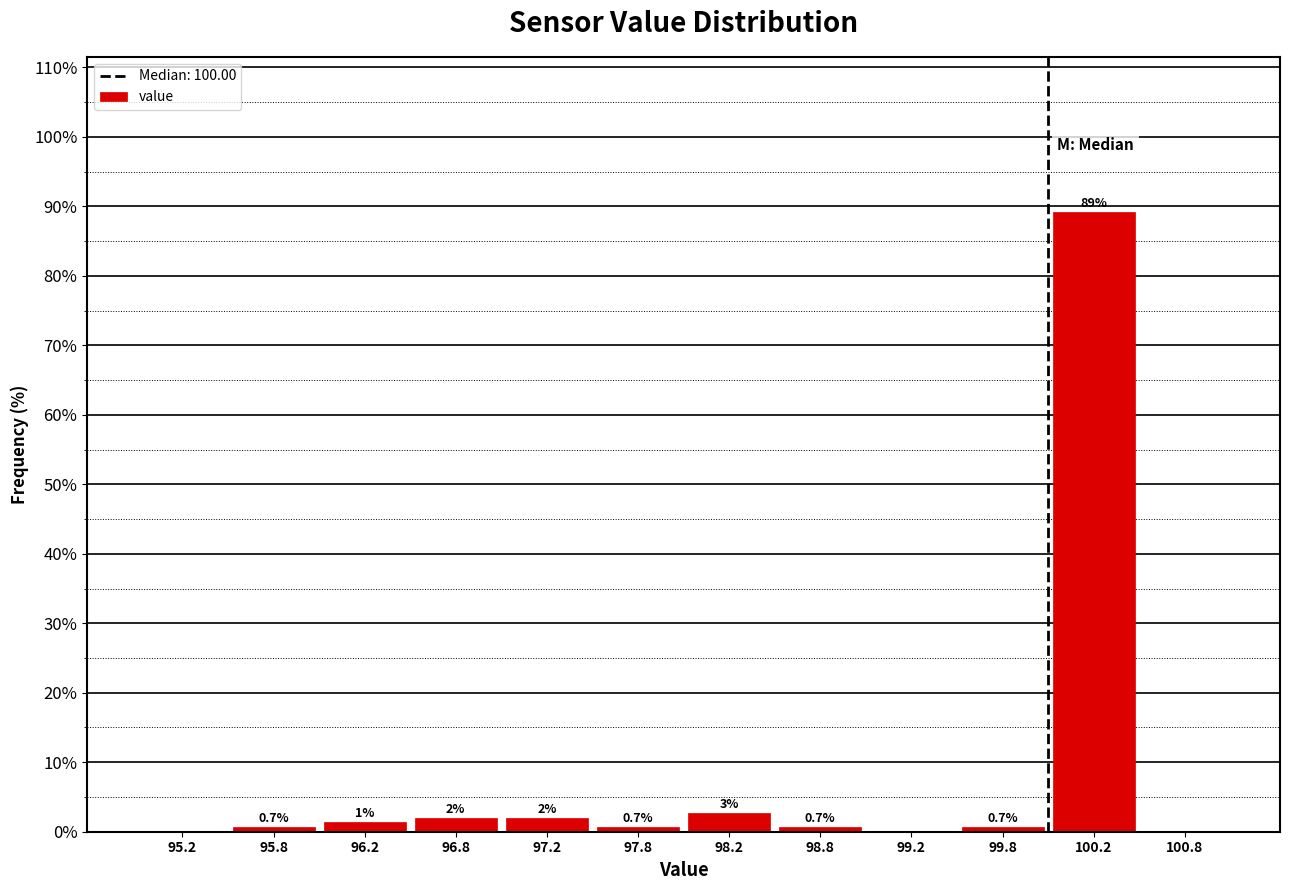

Which range on the x-axis has the tallest bar?

100.0 to 100.5